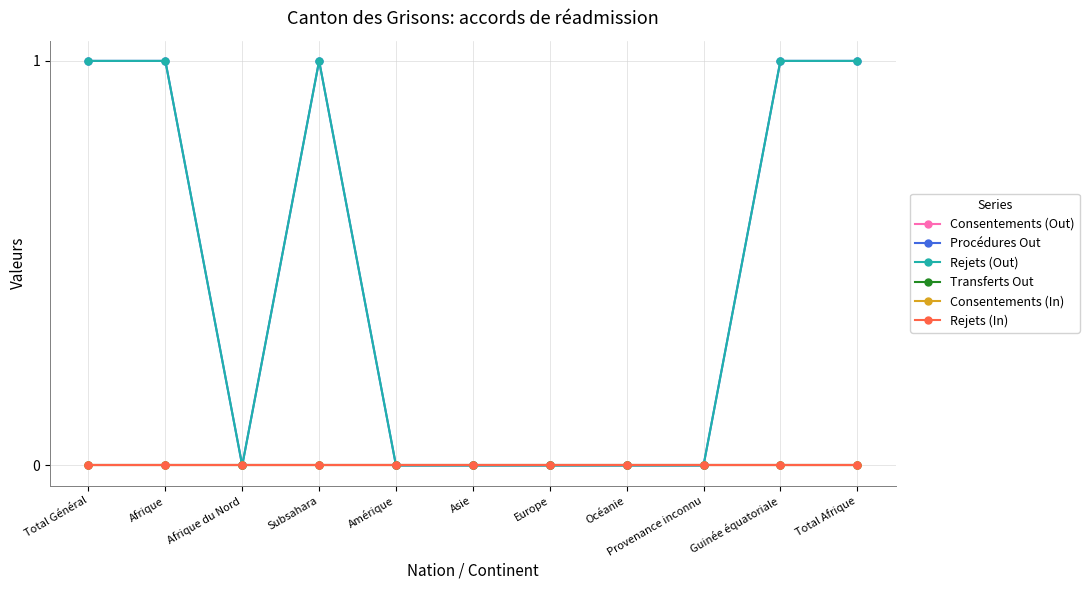

Count the Procédures Out values in the range 0 to 1.

11